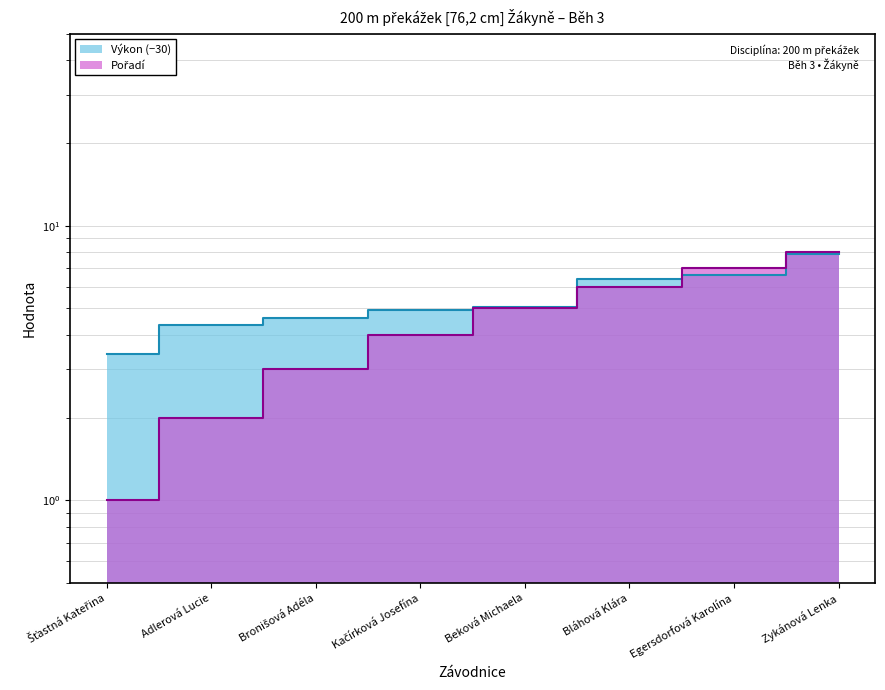

At which category does the chart reach its minimum across all series?

Šťastná Kateřina